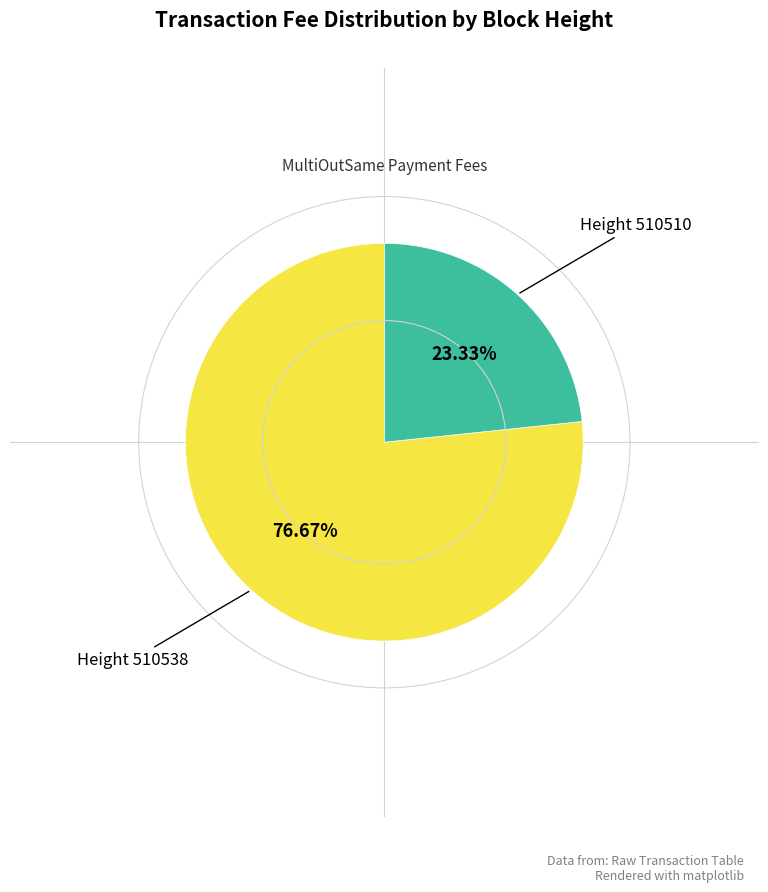

Which slice represents more than half of the pie?

510538